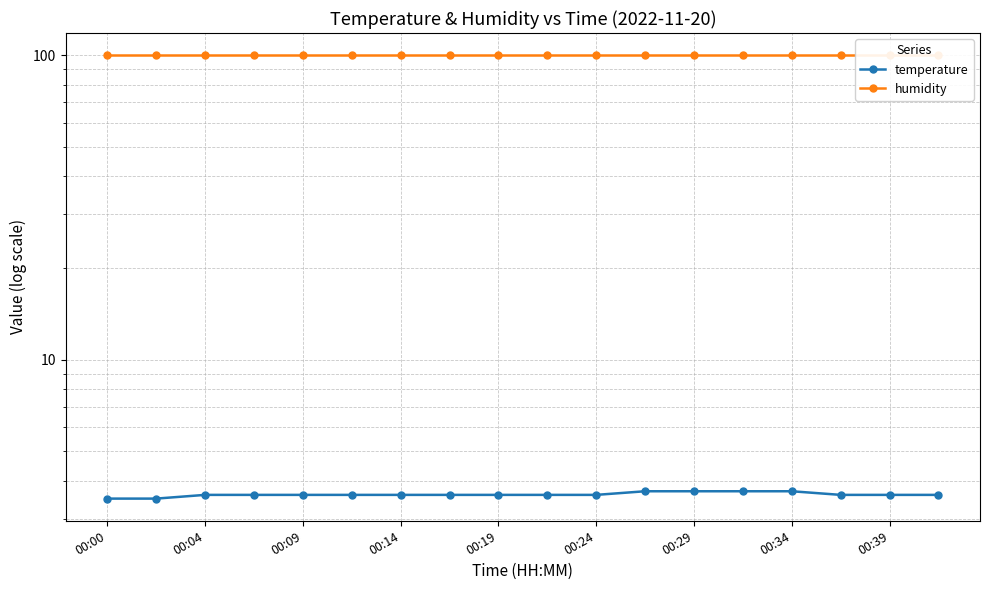

Reading right to left, extract all data points from this chart.

temperature: 3.6	3.6	3.6	3.7	3.7	3.7	3.7	3.6	3.6	3.6	3.6	3.6	3.6	3.6	3.6	3.6	3.5	3.5
humidity: 99.9	99.9	99.9	99.9	99.9	99.9	99.9	99.9	99.9	99.9	99.9	99.9	99.9	99.9	99.9	99.9	99.9	99.9